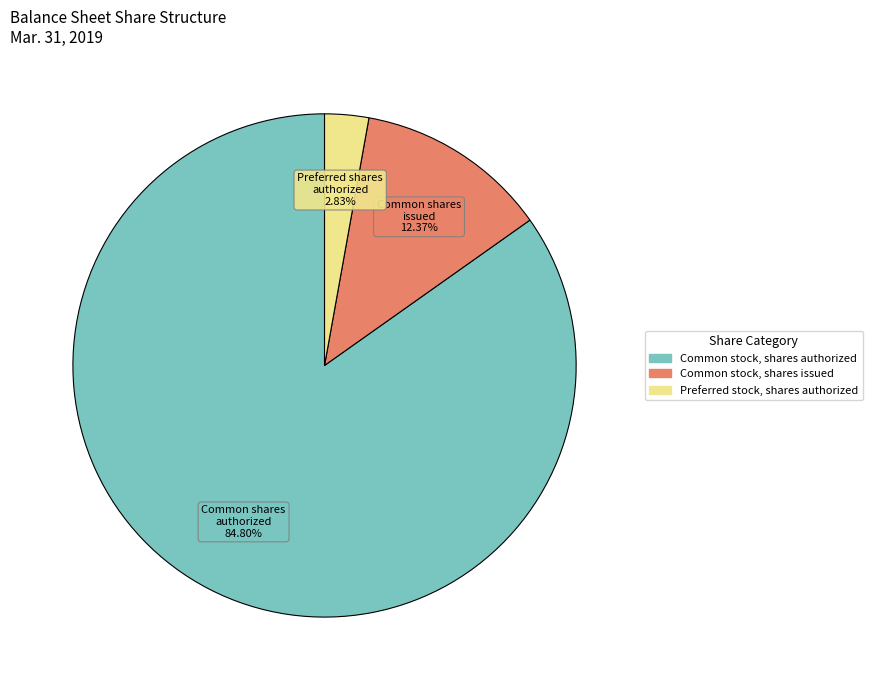

Is it true that Common stock, shares issued is 12% of the pie?

True